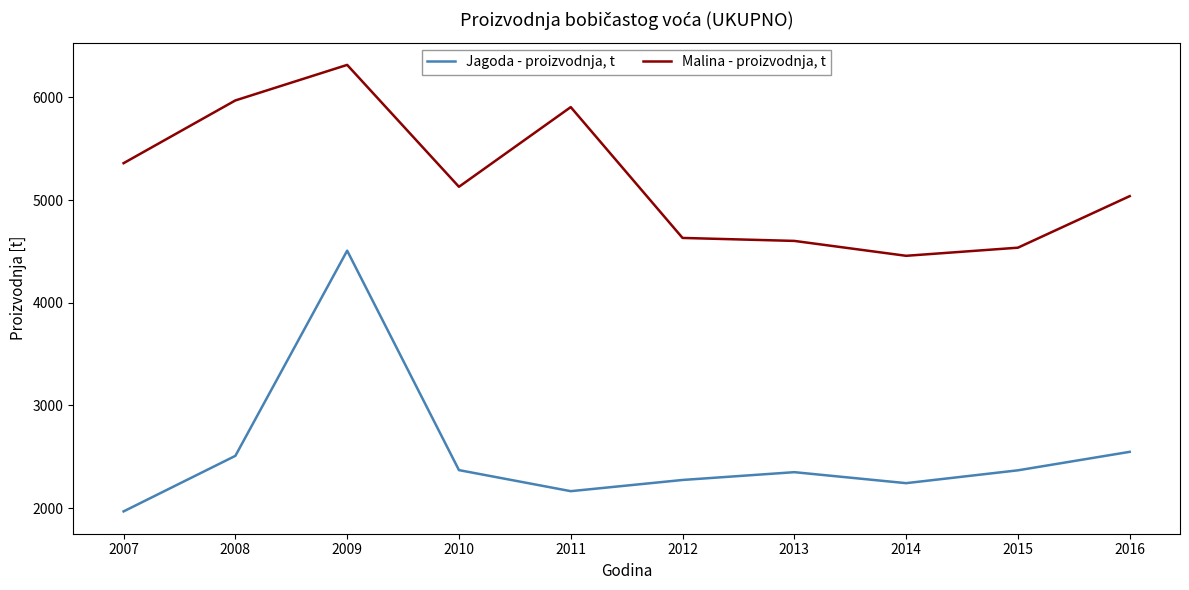

How many lines are shown in the chart?

2